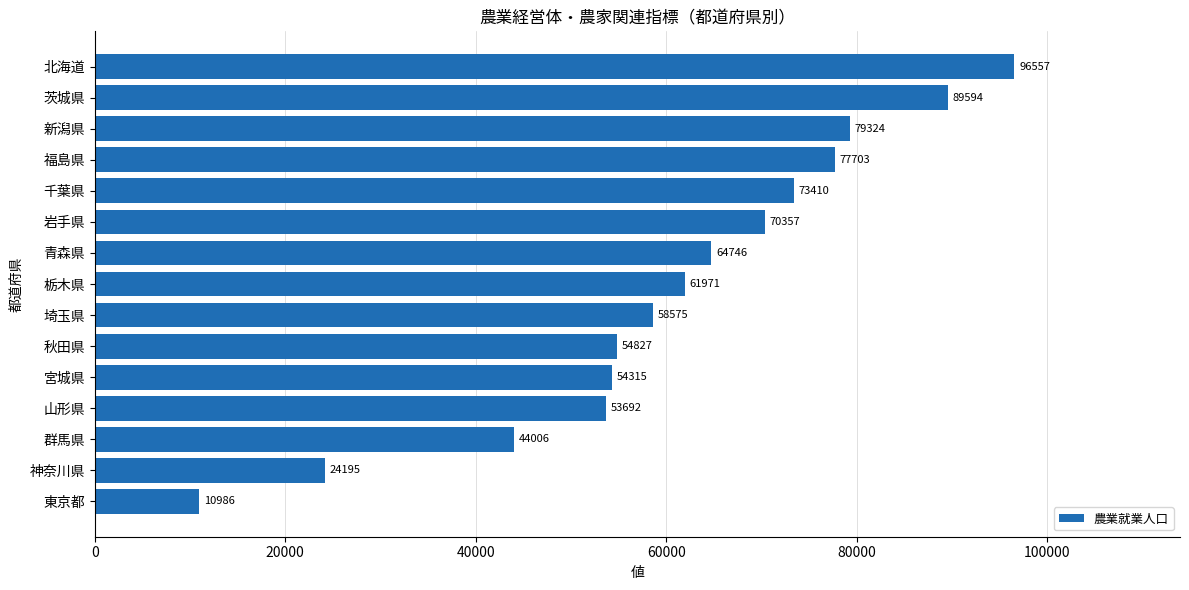

Reading bottom to top, transcribe all the data shown in this chart.

東京都=10986	神奈川県=24195	群馬県=44006	山形県=53692	宮城県=54315	秋田県=54827	埼玉県=58575	栃木県=61971	青森県=64746	岩手県=70357	千葉県=73410	福島県=77703	新潟県=79324	茨城県=89594	北海道=96557